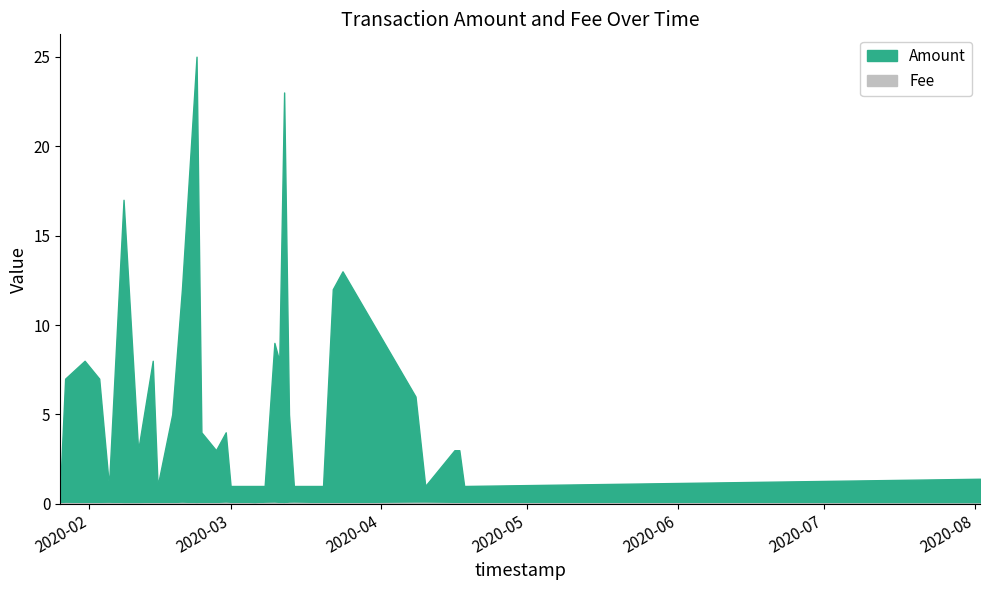

The value of Amount at 2020-02-05 is 1.0. True or false?

True